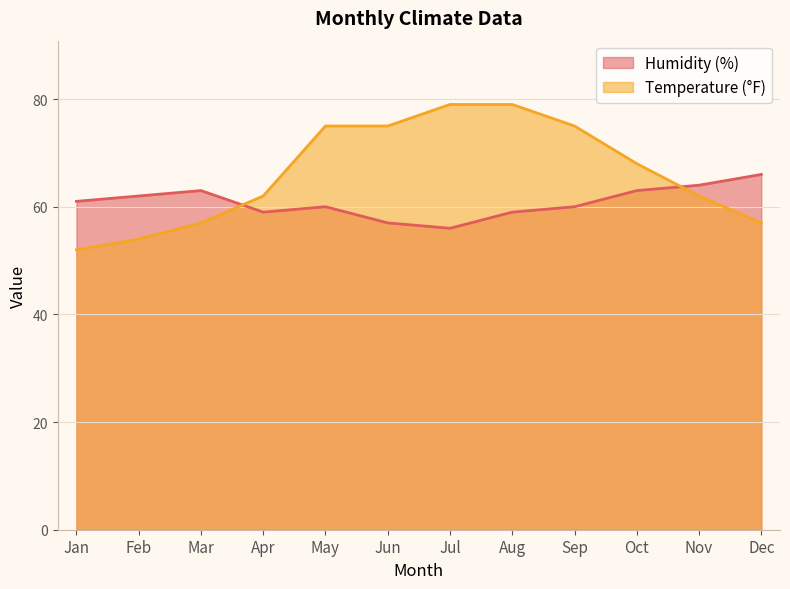

At which category is the sum across all series the highest?

Aug